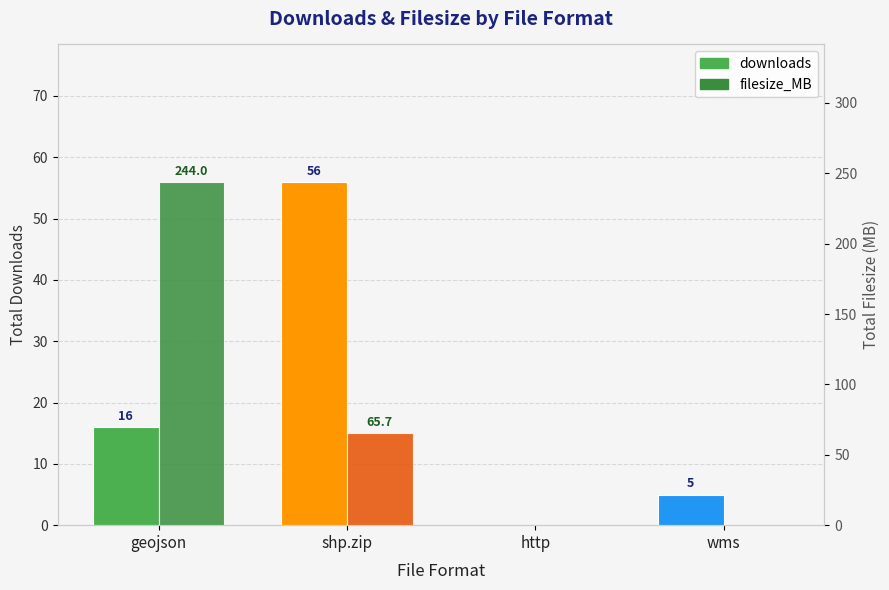

What are all the series names shown in the legend?

downloads, filesize_MB